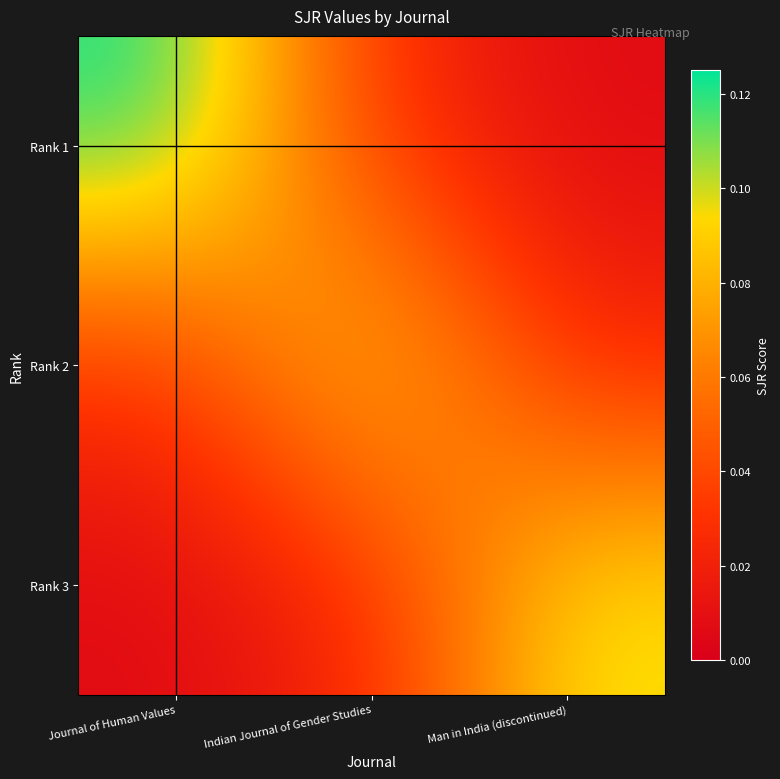

Which series has the widest spread of values?

Rank 1